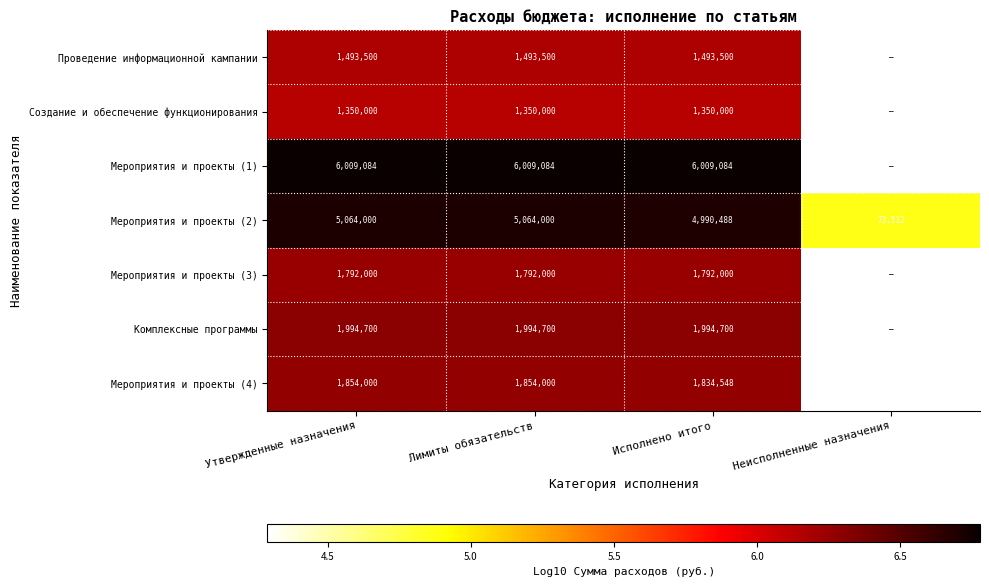

How many values in the Мероприятия и проекты (4) series exceed 6?

3